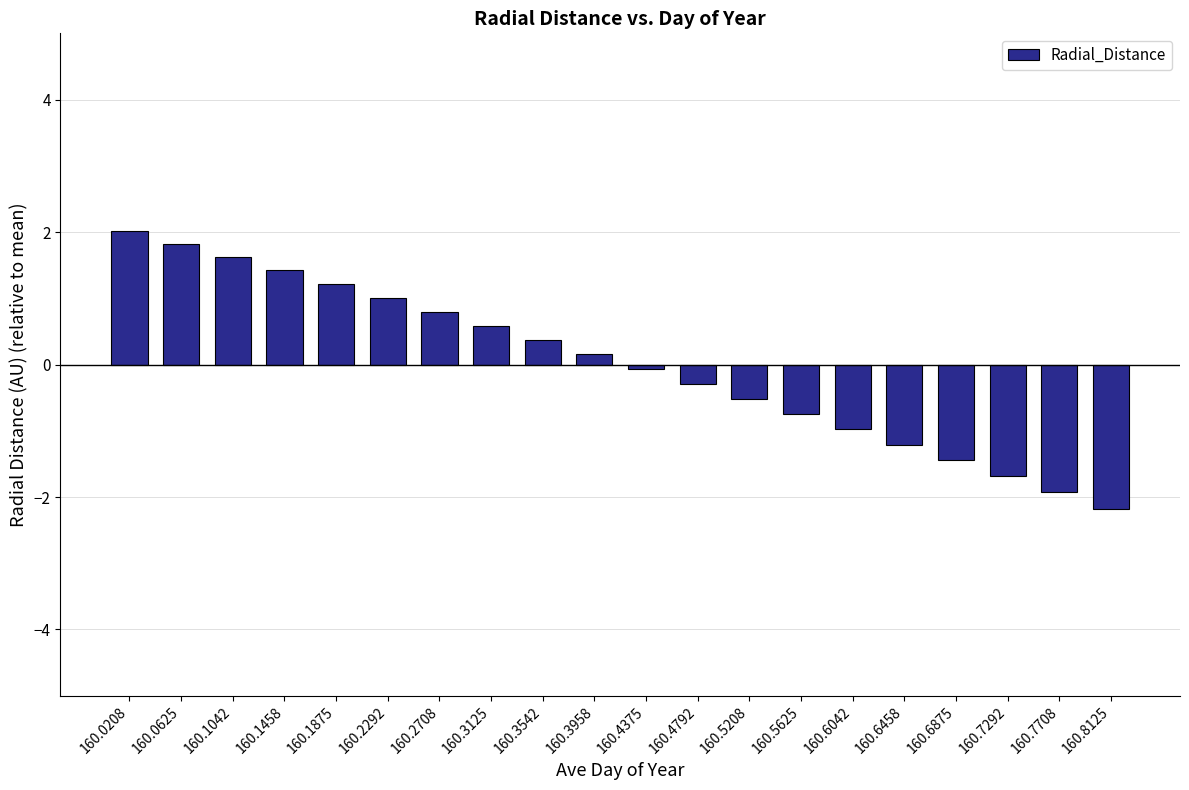

At which label does the data first exceed 0?

160.0208